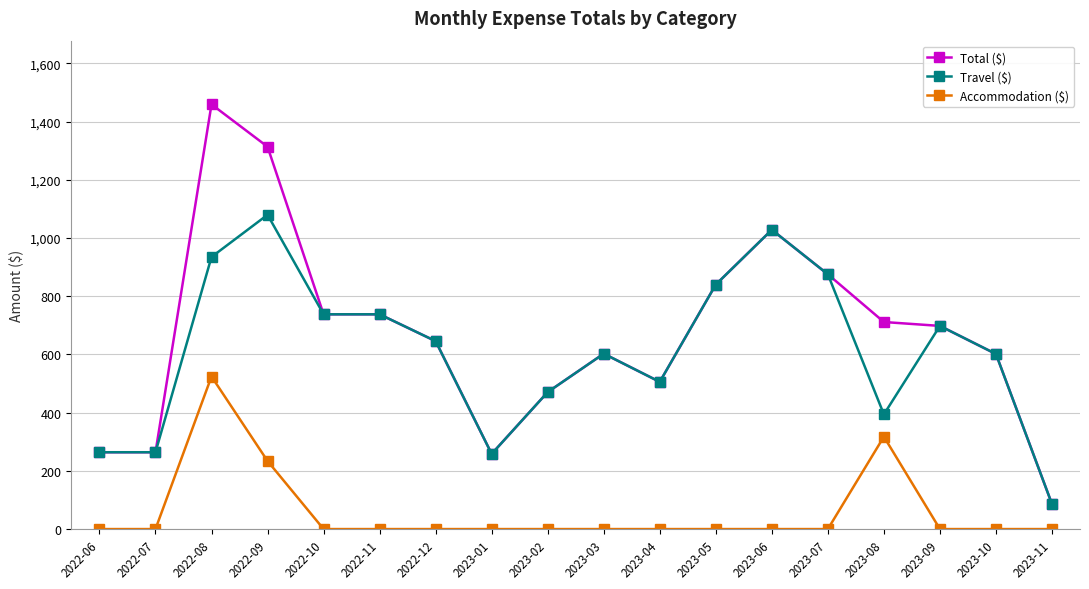

At which category is the sum across all series the highest?

2022-08